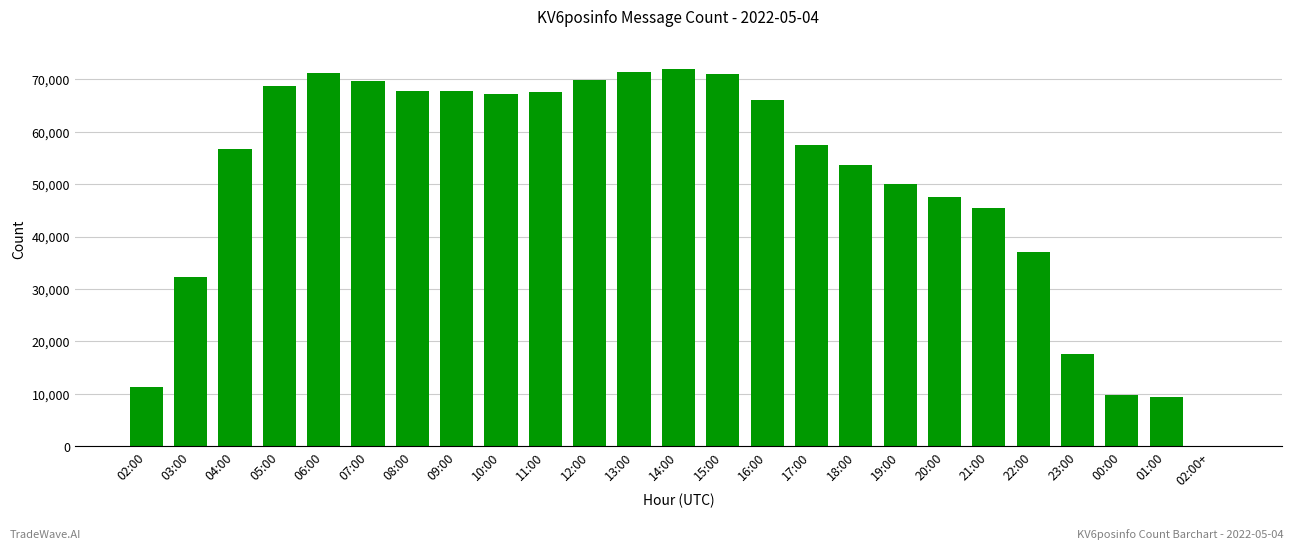

At which label does the data first exceed 57512?

05:00